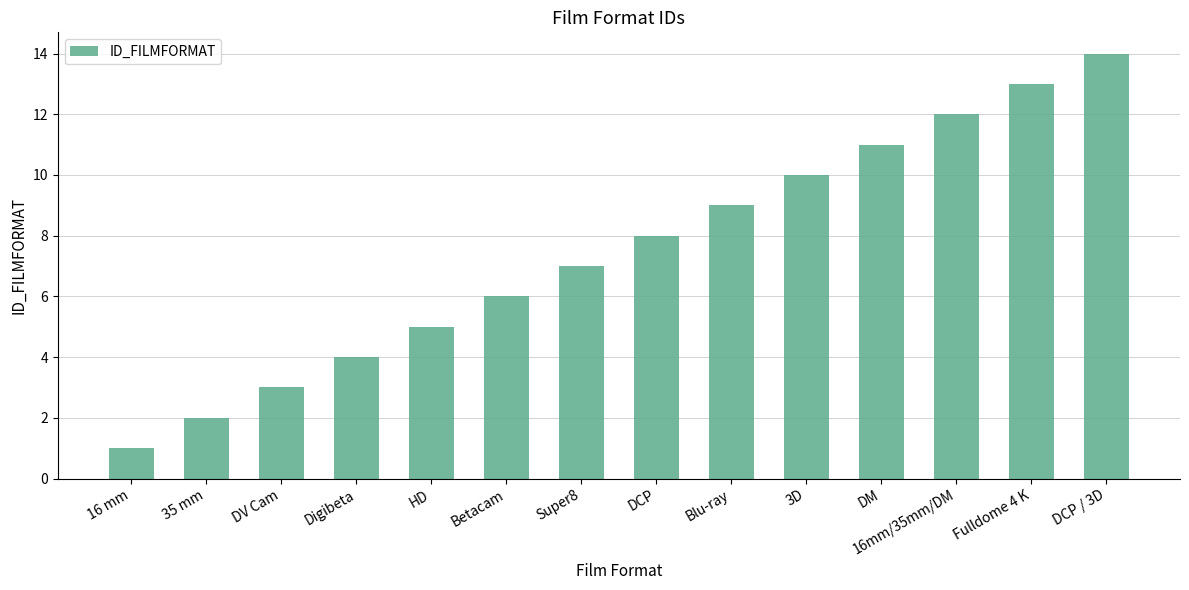

Reading left to right, extract all data points from this chart.

1	2	3	4	5	6	7	8	9	10	11	12	13	14